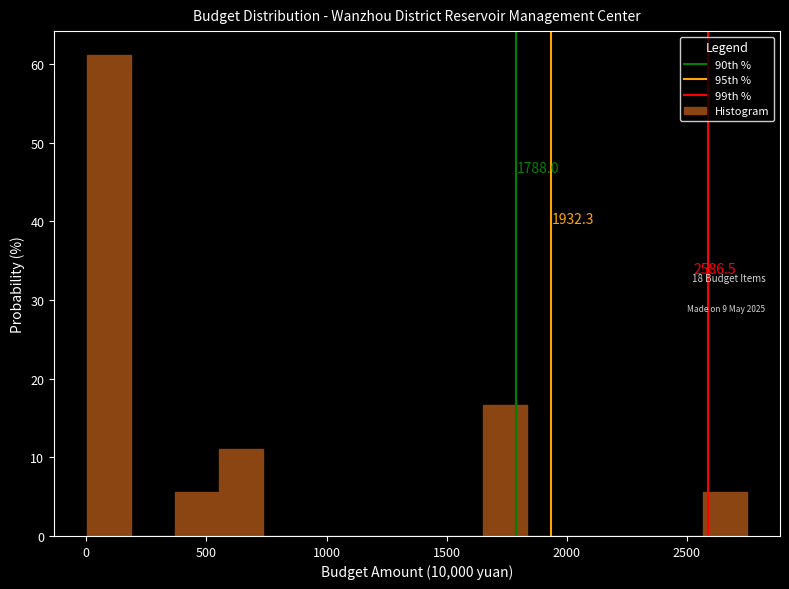

Around what value on the x-axis is the tallest bar? Give the approximate position of its centre, as read against the axis.

100